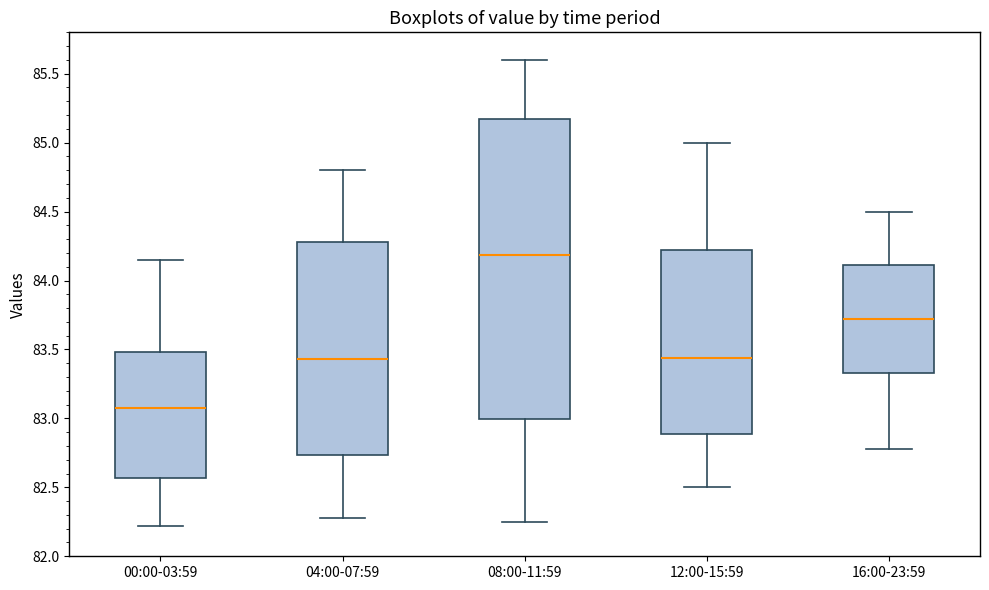

Reading left to right, read every box against the y-axis: the position of its median line, the range the box covers, and the ends of its whiskers. The values are not printed on the chart, so give them approximately, as read against the axis.

00:00-03:59: median 83.10, box 82.55 to 83.50, whiskers 82.20 to 84.15
04:00-07:59: median 83.45, box 82.75 to 84.30, whiskers 82.30 to 84.80
08:00-11:59: median 84.20, box 83.00 to 85.15, whiskers 82.25 to 85.60
12:00-15:59: median 83.45, box 82.90 to 84.20, whiskers 82.50 to 85.00
16:00-23:59: median 83.70, box 83.35 to 84.10, whiskers 82.80 to 84.50